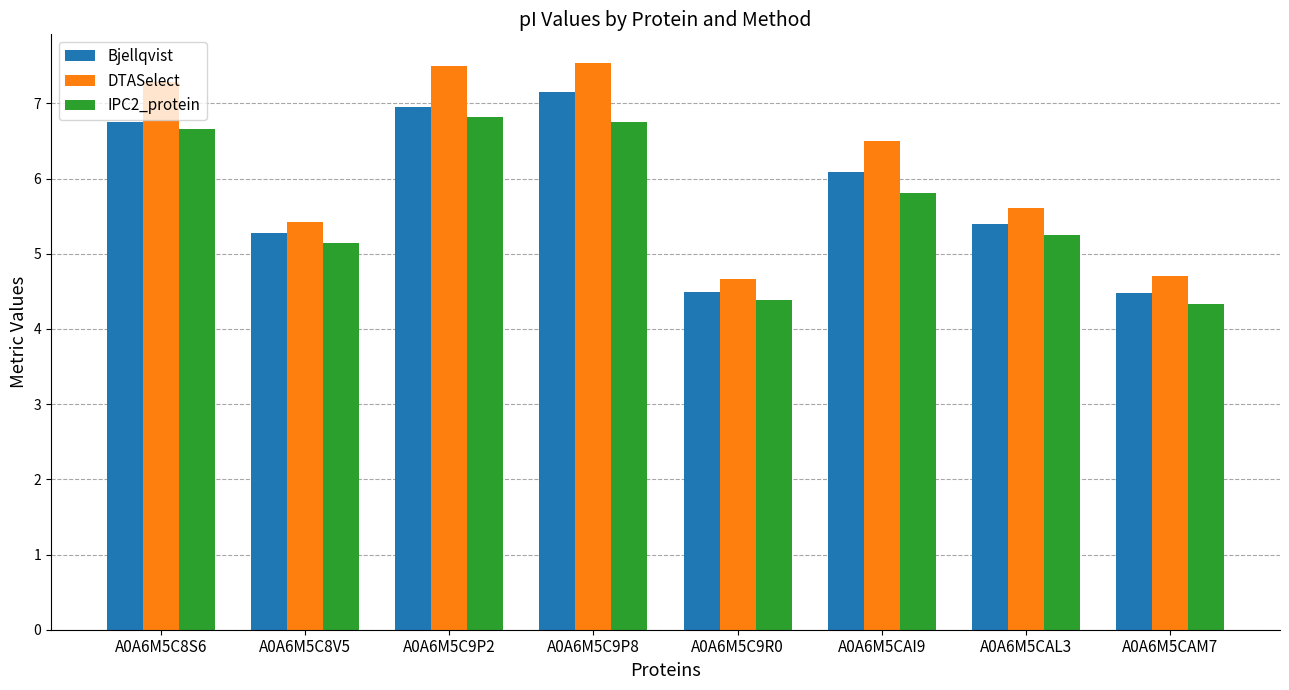

What is the approximate value of IPC2_protein at A0A6M5CAM7?

4.3